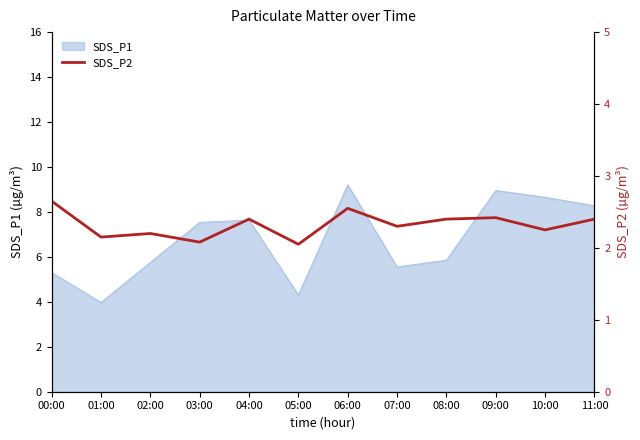

Reading left to right, extract all data points from this chart.

2.6	2.1	2.2	2.1	2.4	2.0	2.5	2.3	2.4	2.4	2.2	2.4